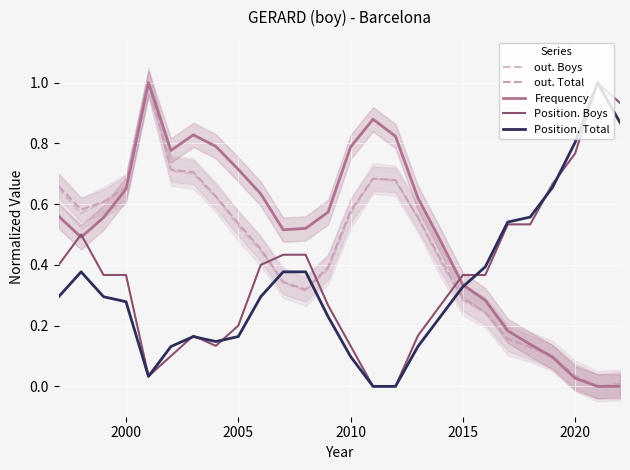

Rank the series by their maximum value, from highest to lowest.

out. Boys, out. Total, Frequency, Position. Total, Position. Boys